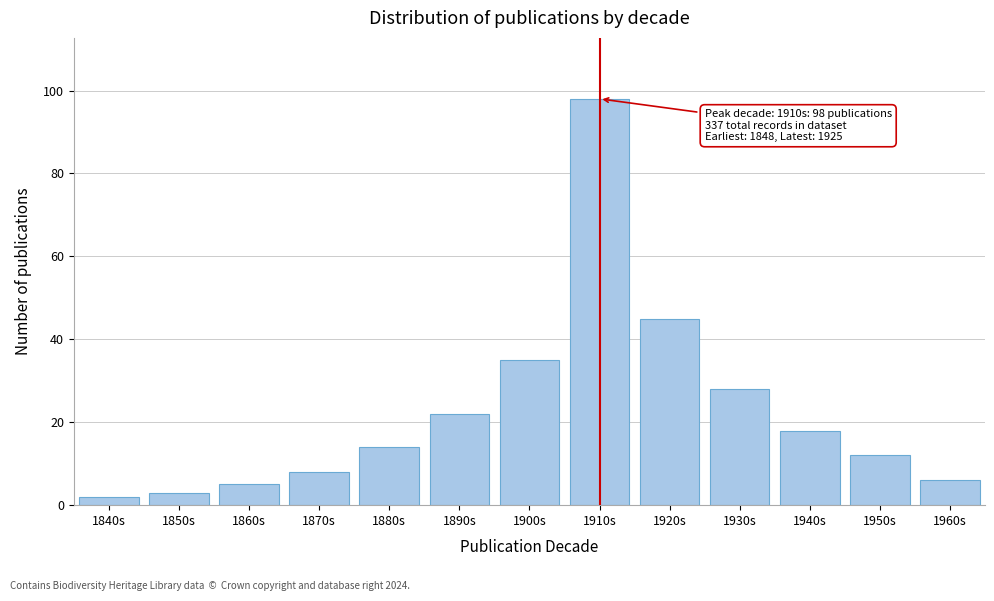

Reading left to right, extract all data points from this chart.

2	3	5	8	14	22	35	98	45	28	18	12	6